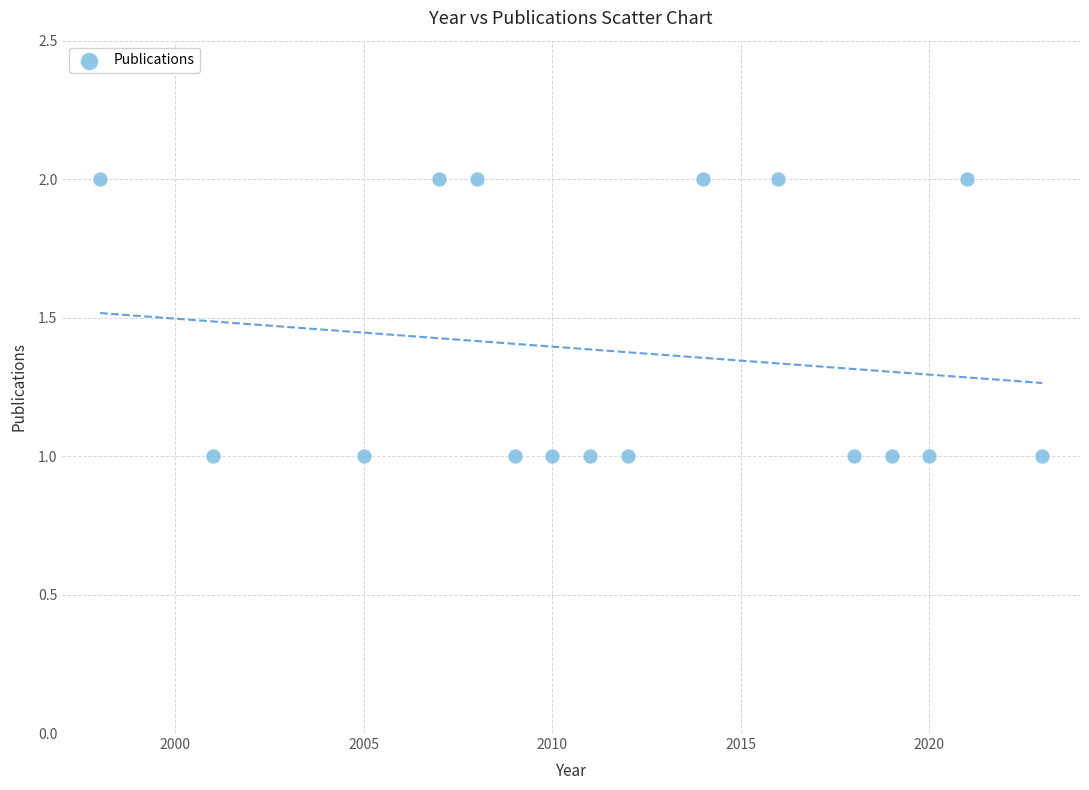

What is the range of X values (max minus min)?

25